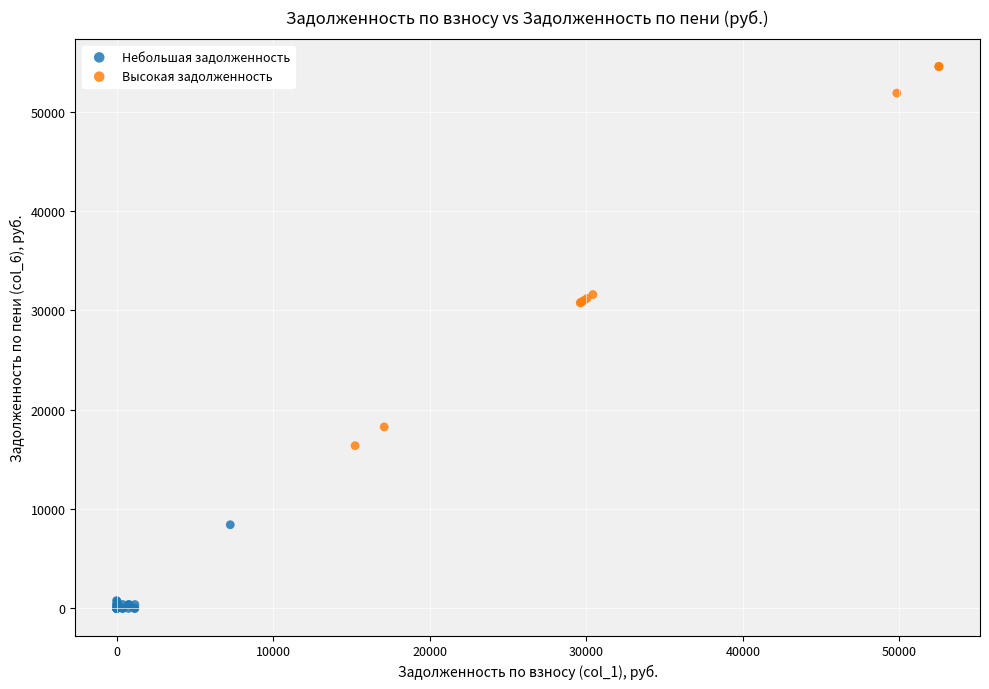

Which series contains the lowest Y value?

Небольшая задолженность